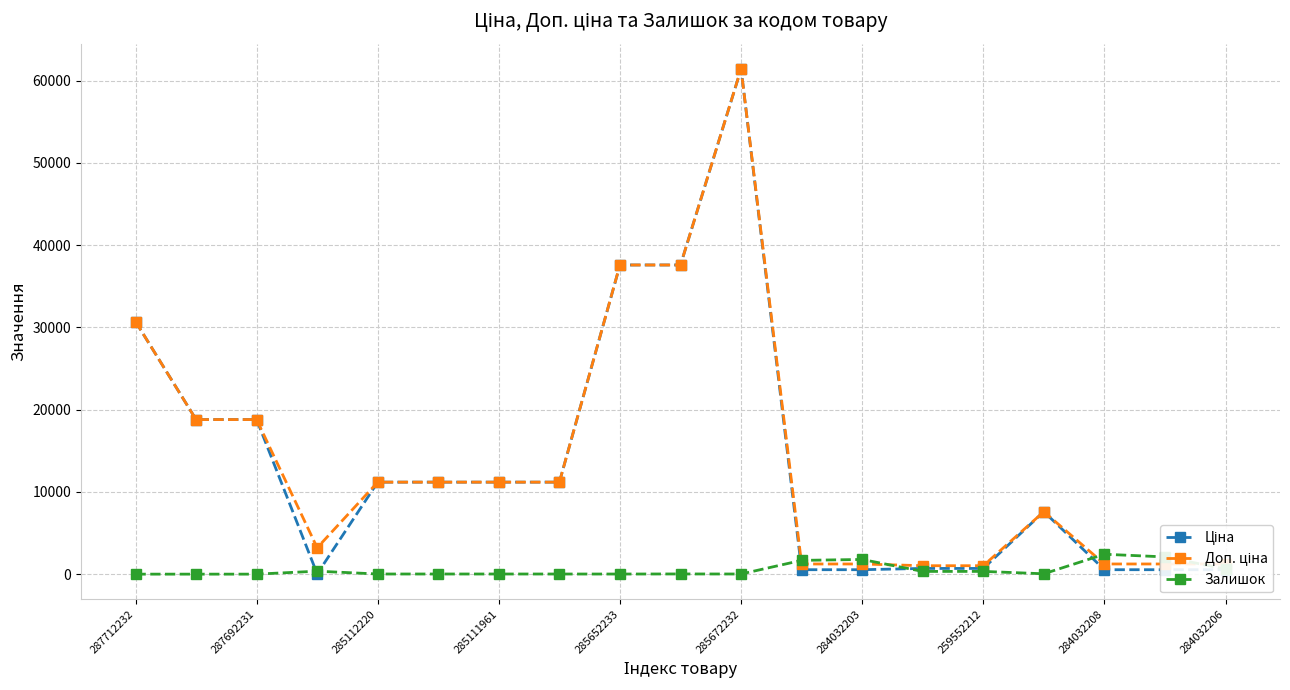

How many values in the Залишок series are below 23?

9